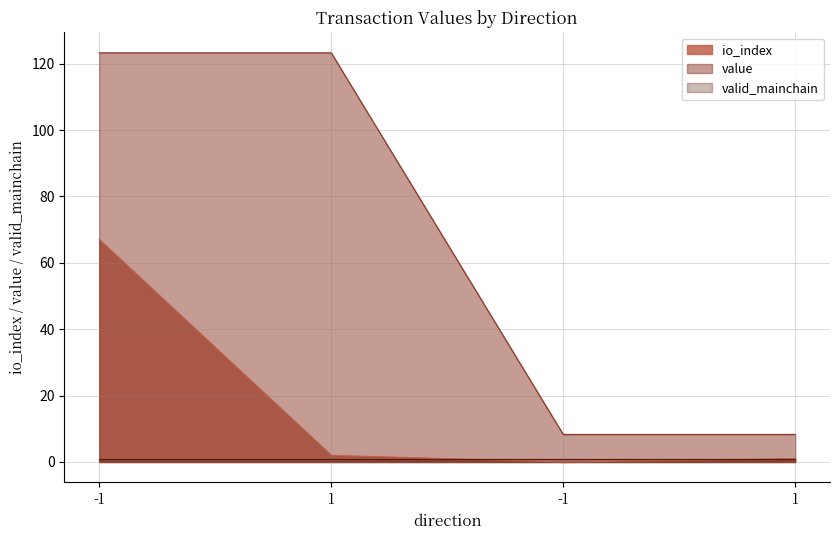

How many interior local valleys does the io_index series have?

1